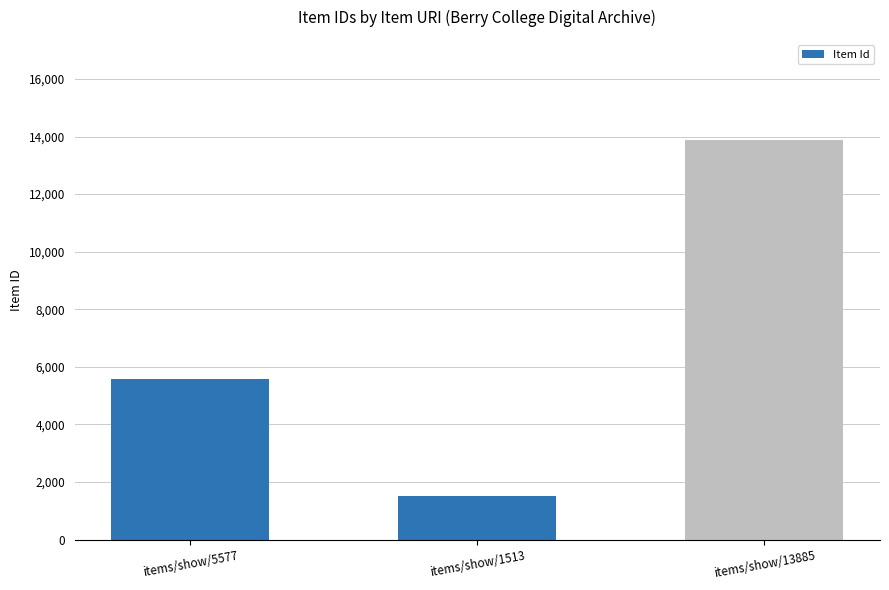

The value at items/show/13885 is 3459. True or false?

False